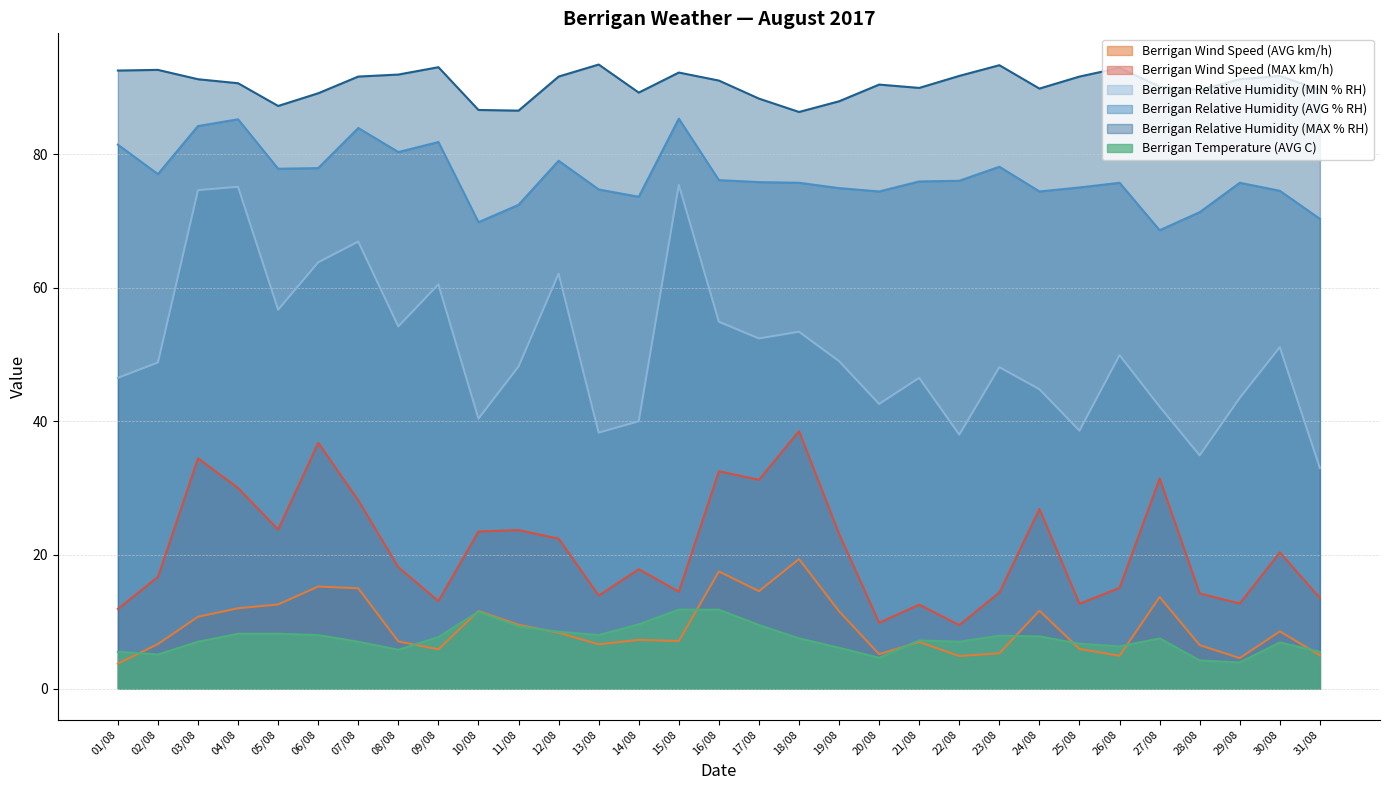

Between 10/08 and 27/08, which series saw the biggest shift?

Berrigan Wind Speed (MAX km/h)